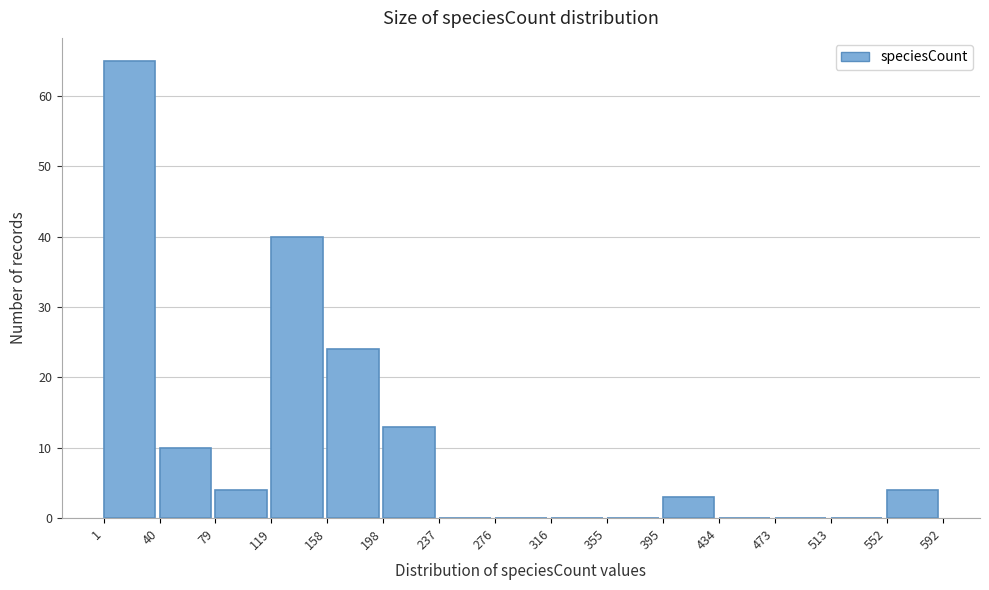

Which range on the x-axis has the tallest bar?

1 to 40